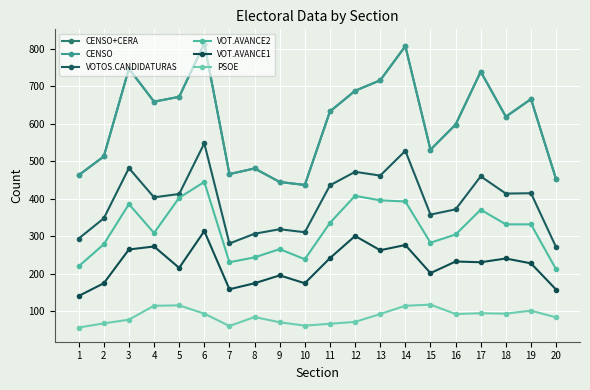

Which series has the largest total across all categories?

CENSO+CERA